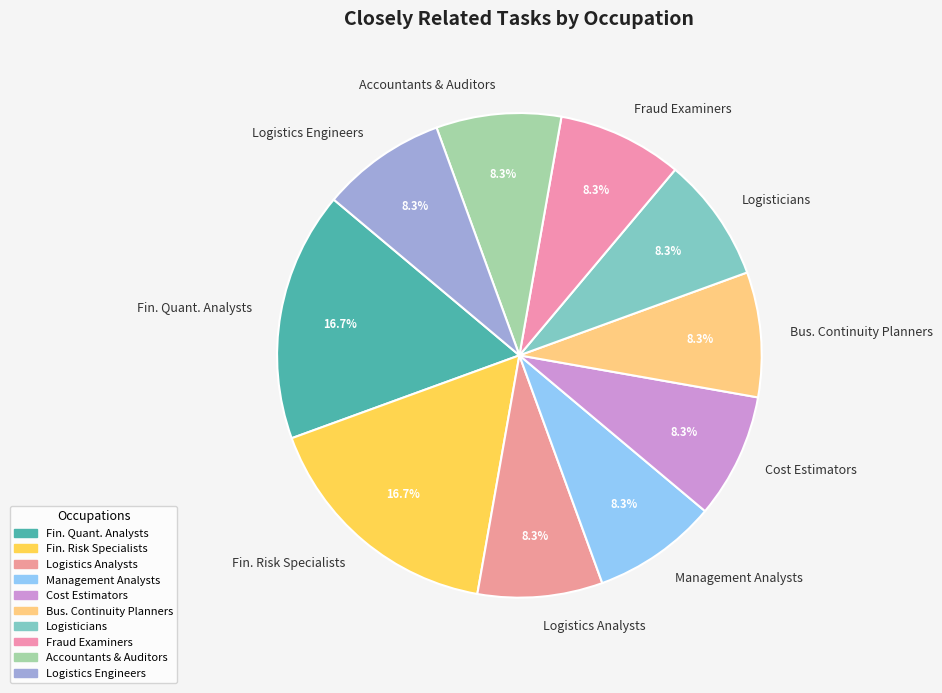

To the nearest percent, what percentage of the pie is Management Analysts?

8%